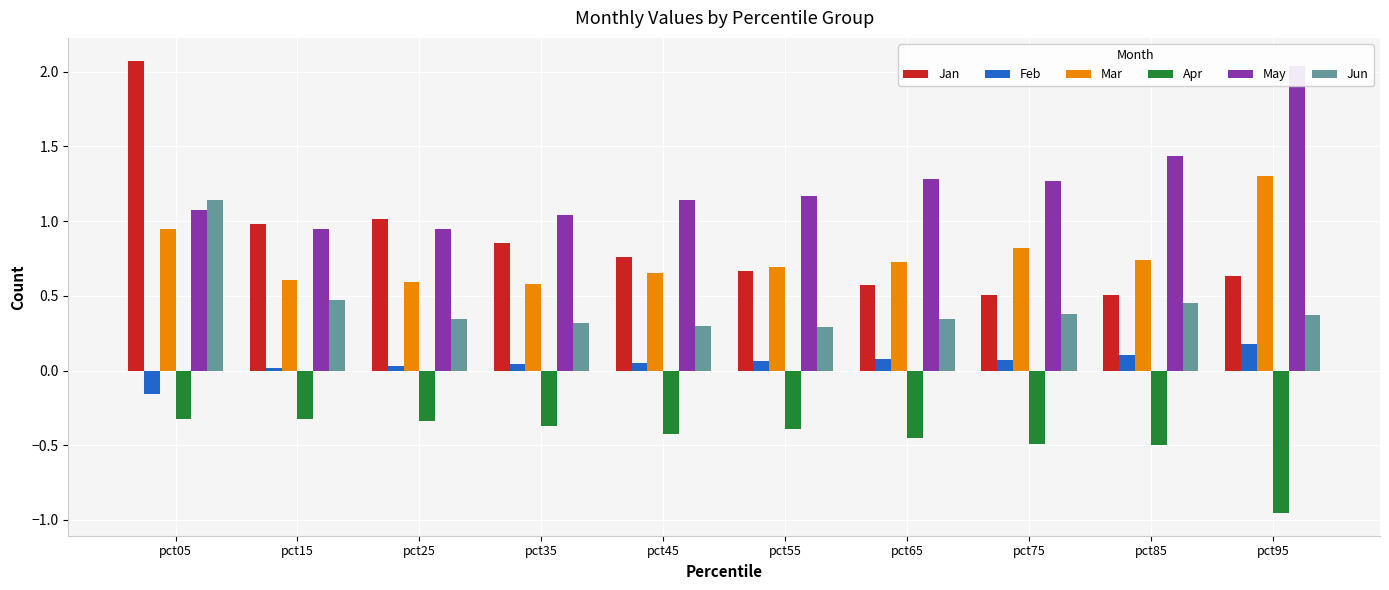

How many groups of bars are there?

10